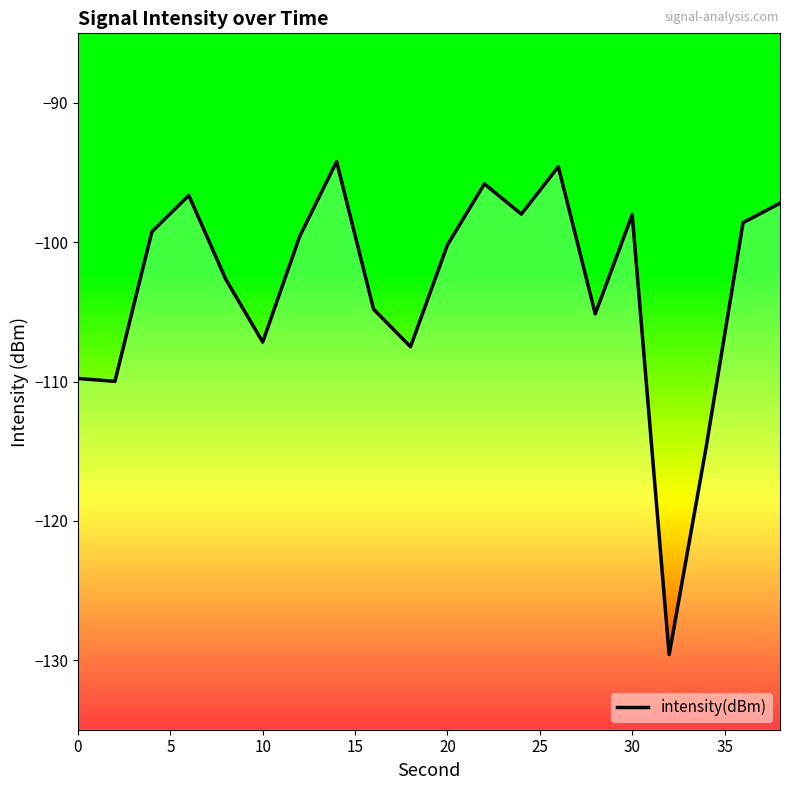

Count the number of data series in this chart.

1